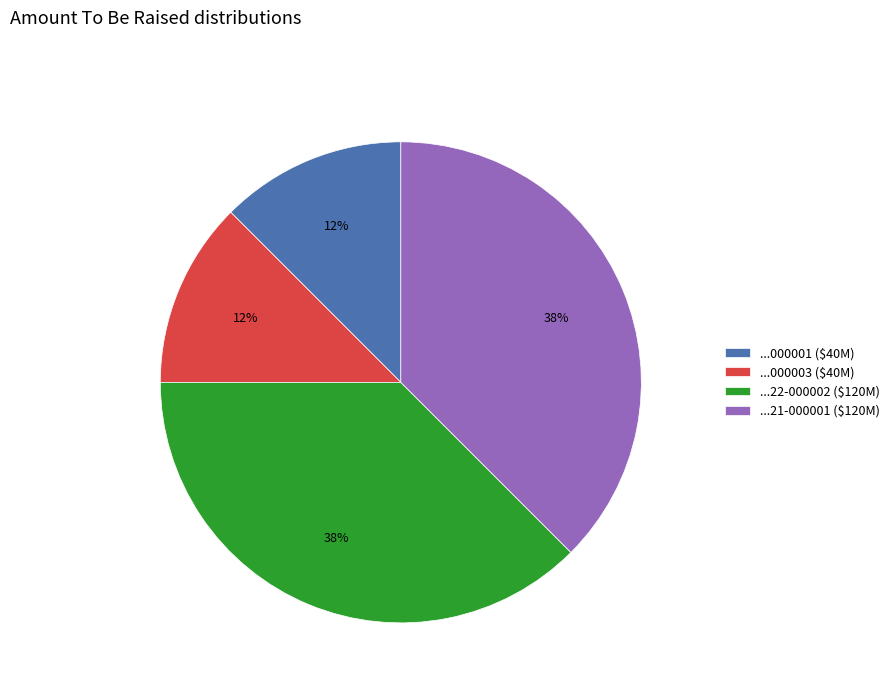

To the nearest percent, what is the average slice percentage?

25%